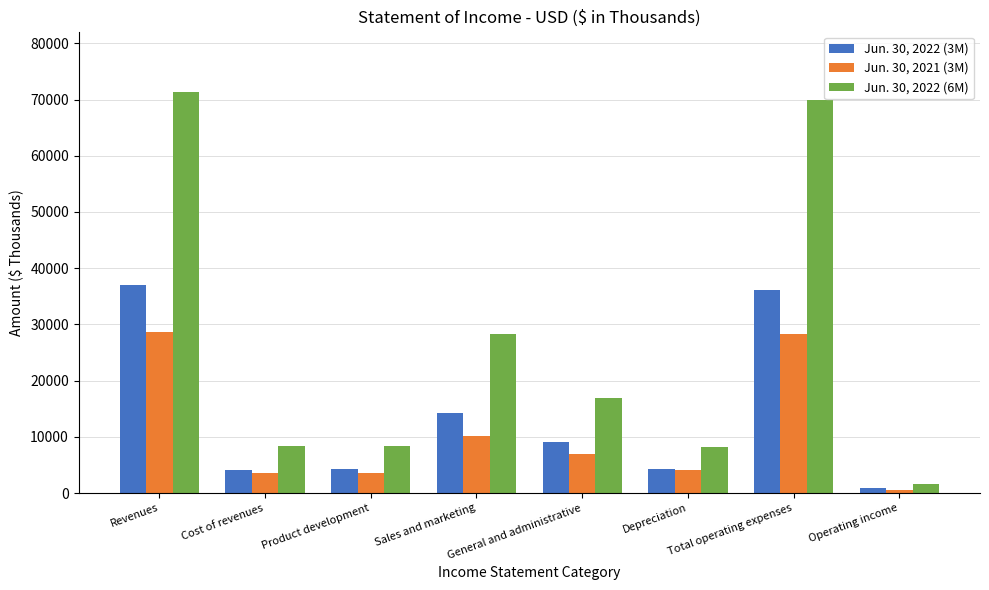

Where does the Jun. 30, 2022 (3M) series first go above 9109?

Revenues